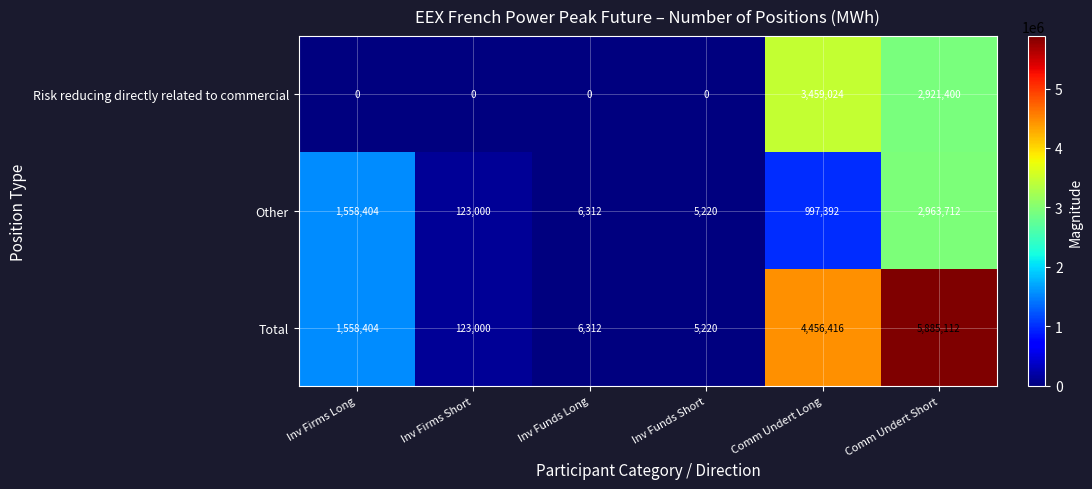

Is the value of Risk reducing directly related to commercial at Comm Undert Long greater than the value of Total at Comm Undert Short?

No